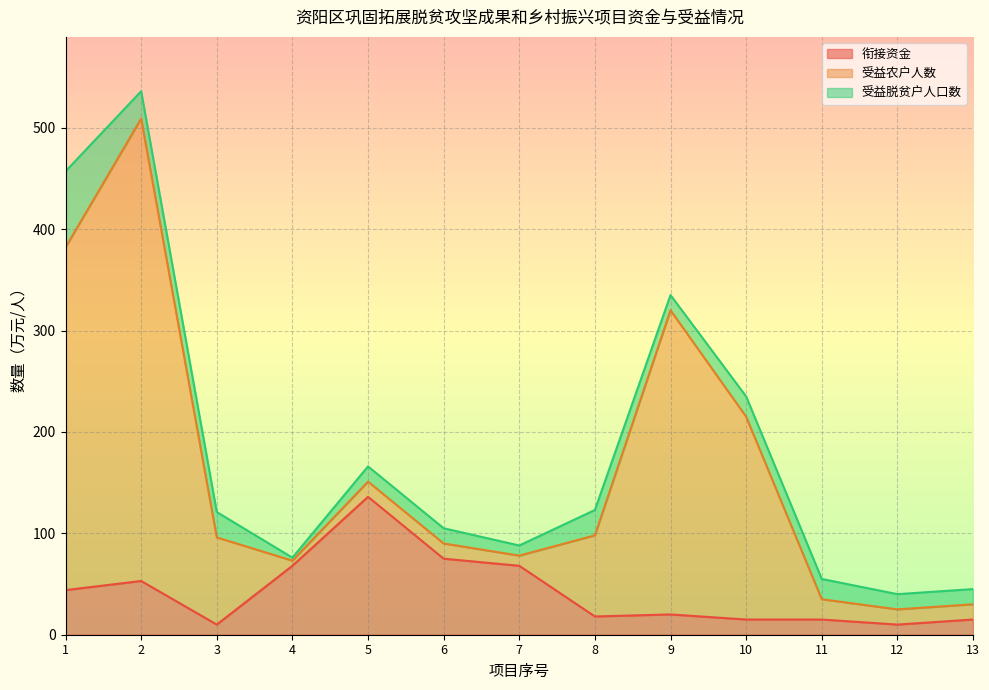

Reading left to right, what are all the values shown in this chart?

衔接资金: 1=44	2=53	3=10	4=68	5=136	6=75	7=68	8=18	9=20	10=15	11=15	12=10	13=15
受益农户人数: 1=338	2=456	3=86	4=5	5=15	6=15	7=10	8=80	9=300	10=200	11=20	12=15	13=15
受益脱贫户人口数: 1=75	2=27	3=25	4=3	5=15	6=15	7=10	8=25	9=15	10=20	11=20	12=15	13=15